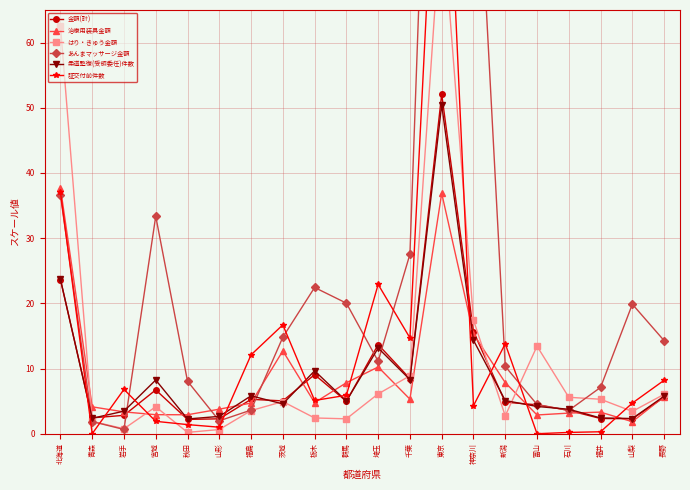

How many distinct data groups are displayed?

6